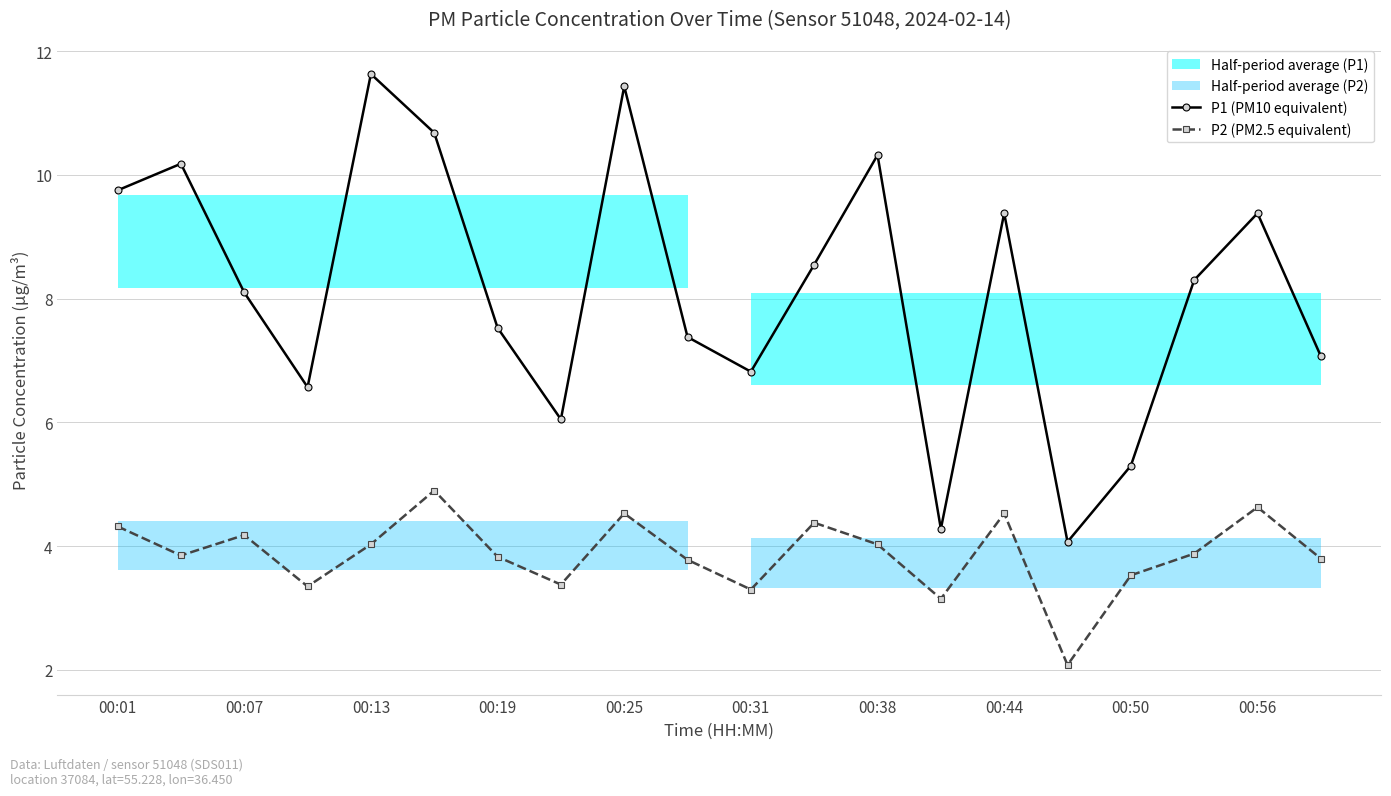

True or false: P2 (PM2.5 equivalent) has a value of 1.1 at 00:07.

False